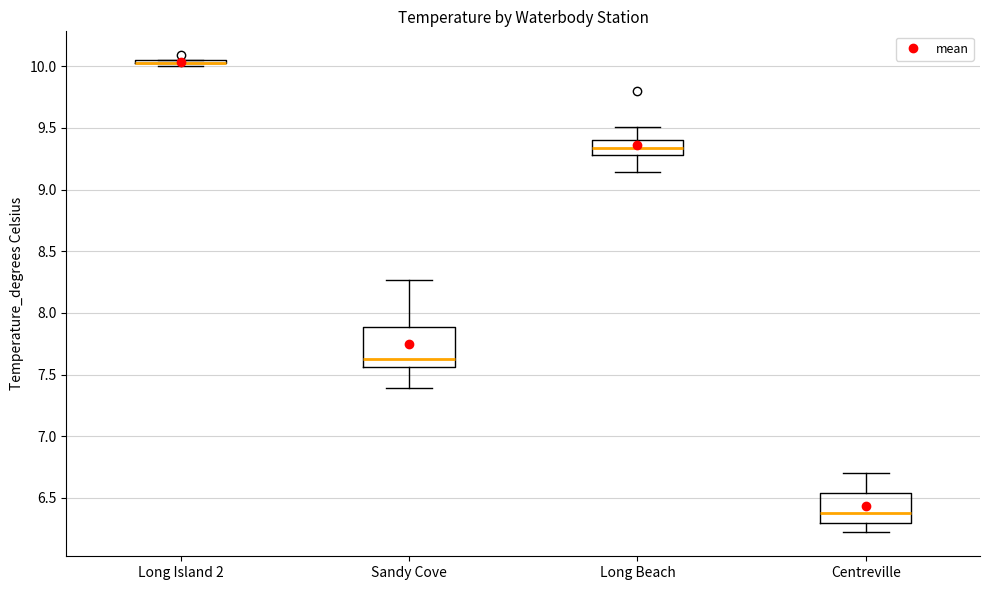

Reading left to right, read every box against the y-axis: the position of its median line, the range the box covers, and the ends of its whiskers. The values are not printed on the chart, so give them approximately, as read against the axis.

Long Island 2: box collapsed to a line at 10.05, whiskers 10.00 to 10.05
Sandy Cove: median 7.65, box 7.55 to 7.90, whiskers 7.40 to 8.25
Long Beach: median 9.35, box 9.30 to 9.40, whiskers 9.15 to 9.50
Centreville: median 6.40, box 6.30 to 6.55, whiskers 6.20 to 6.70